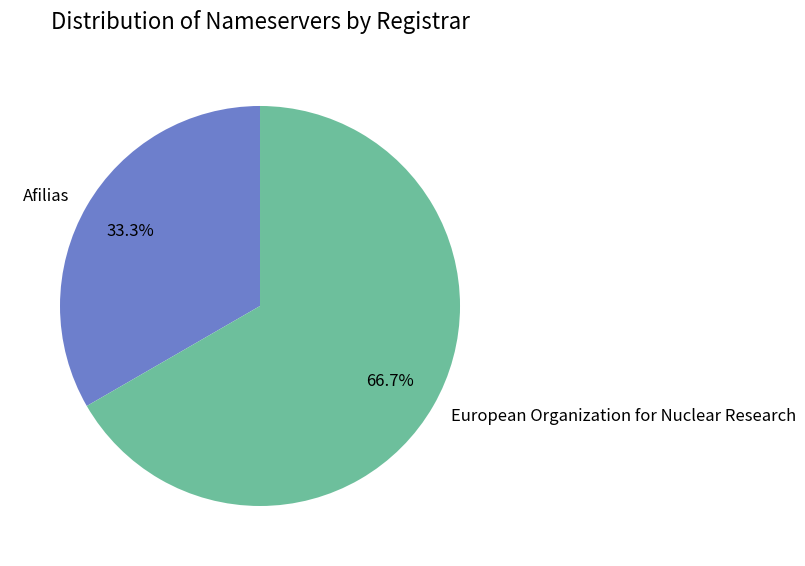

What is the ratio of the value at Afilias to the value at European Organization for Nuclear Research?

0.5